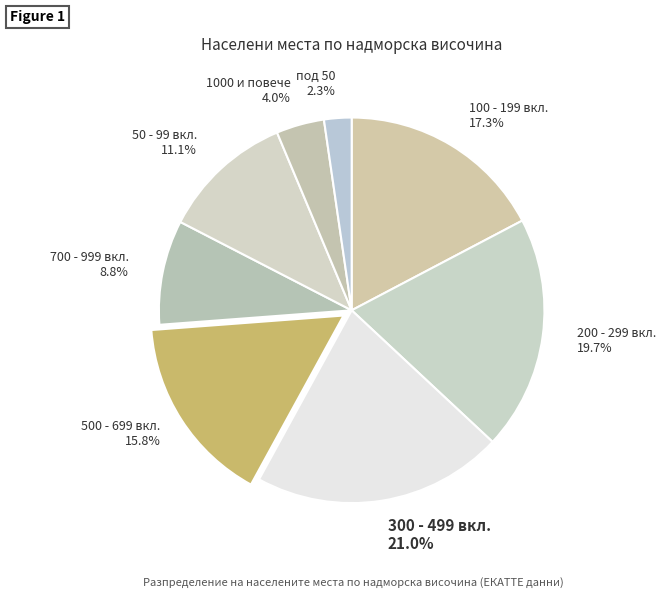

Approximately how many times larger is the value at 200 - 299 вкл. compared to 500 - 699 вкл.?

1.2